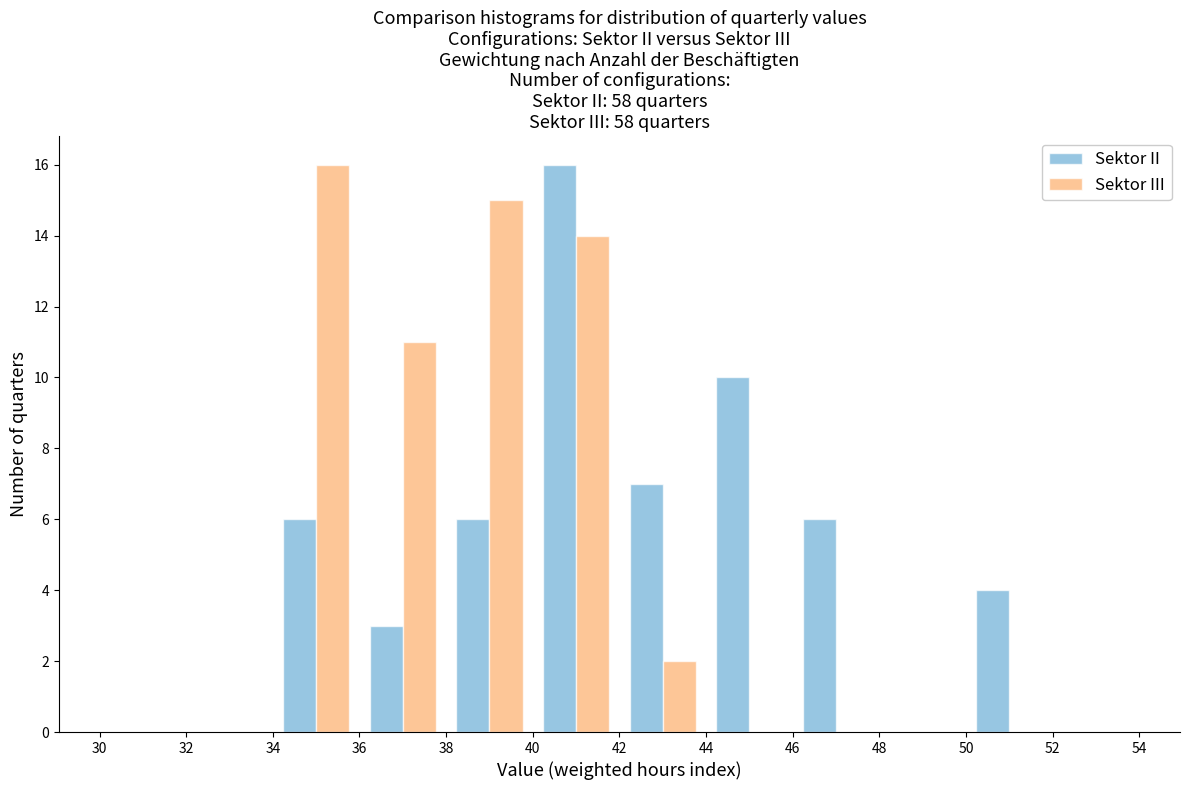

Reading left to right, transcribe this chart: for each range on the x-axis, give the height of each series' bar. The values are not printed on the chart, so give them approximately, as read against the axis.

30 to 32: Sektor II=0	Sektor III=0
32 to 34: Sektor II=0	Sektor III=0
34 to 36: Sektor II=6	Sektor III=16
36 to 38: Sektor II=3	Sektor III=11
38 to 40: Sektor II=6	Sektor III=15
40 to 42: Sektor II=16	Sektor III=14
42 to 44: Sektor II=7	Sektor III=2
44 to 46: Sektor II=10	Sektor III=0
46 to 48: Sektor II=6	Sektor III=0
48 to 50: Sektor II=0	Sektor III=0
50 to 52: Sektor II=4	Sektor III=0
52 to 54: Sektor II=0	Sektor III=0